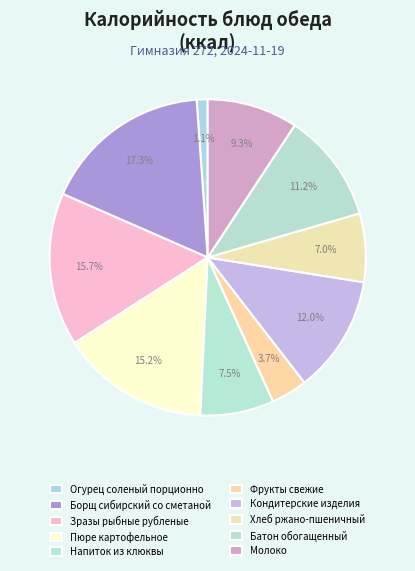

Between Фрукты свежие and Борщ сибирский со сметаной, which is larger?

Борщ сибирский со сметаной